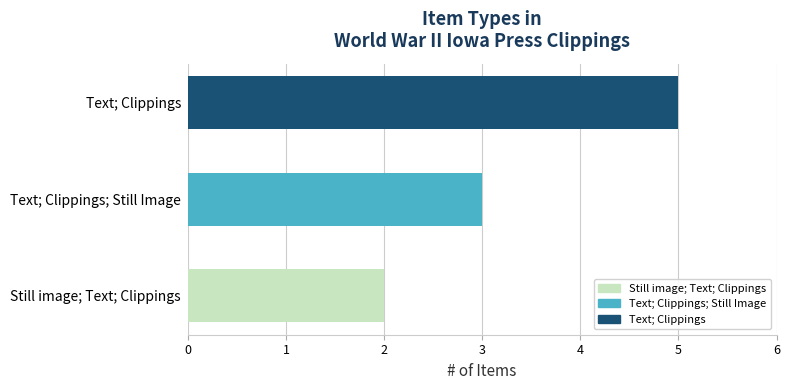

What is the difference between the maximum and second lowest values?

2